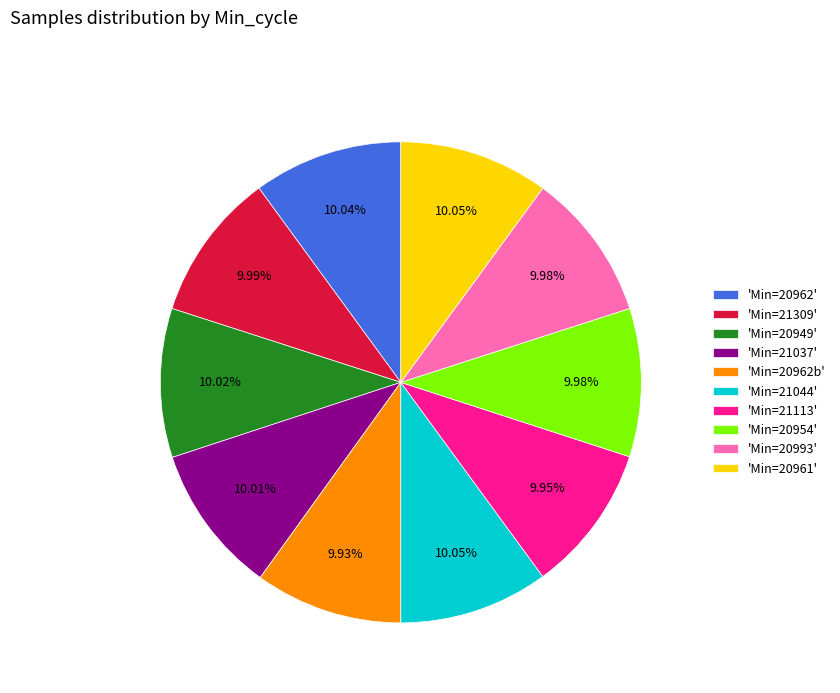

What is the ratio of the value at 'Min=20961' to the value at 'Min=20954'?

1.0